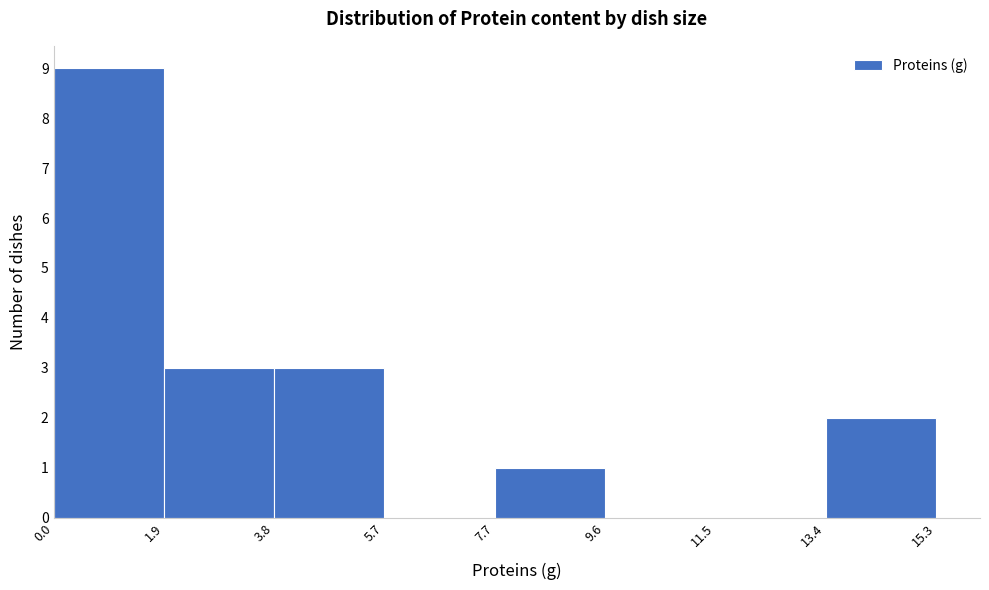

Over which range of the x-axis is the bar tallest?

0.0 to 1.9